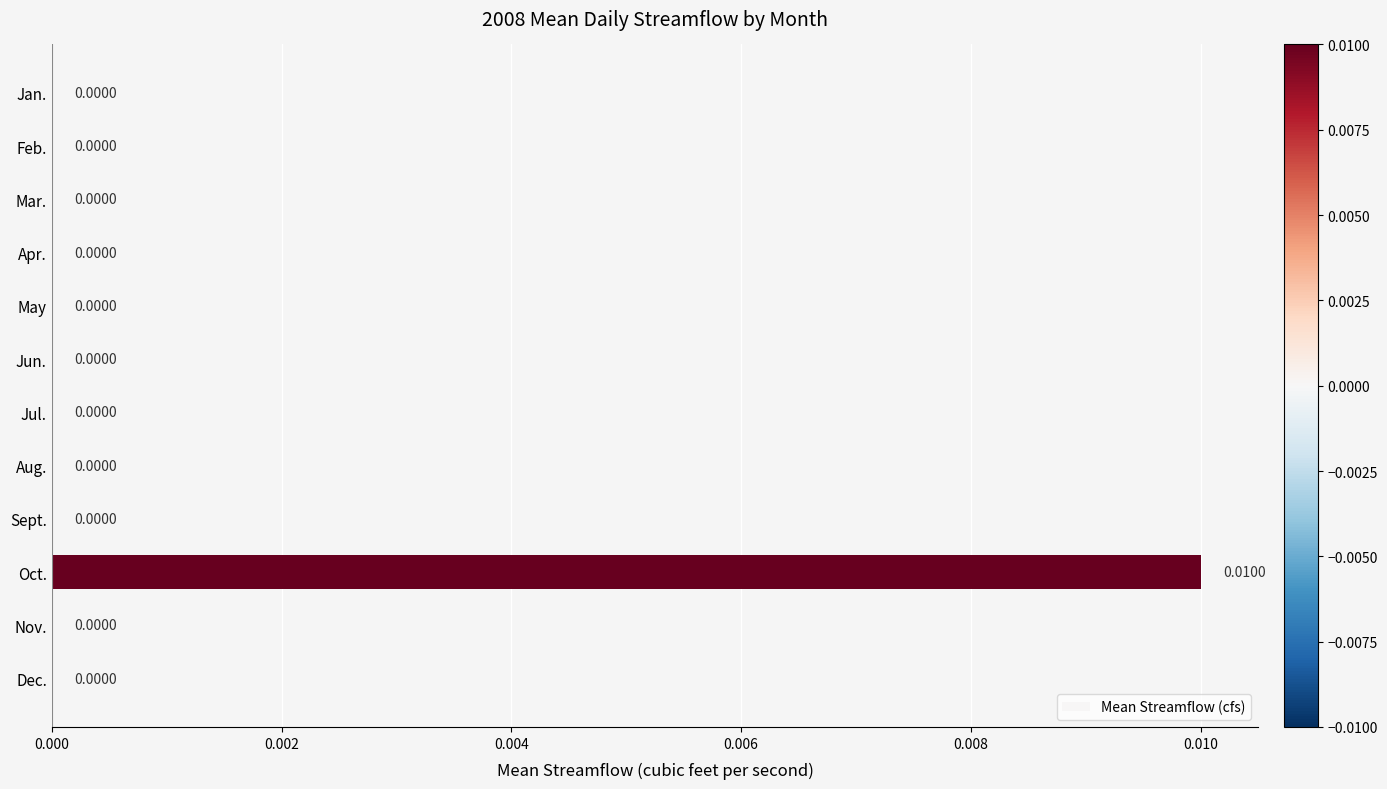

At which category does the chart reach its peak across all series?

Oct.